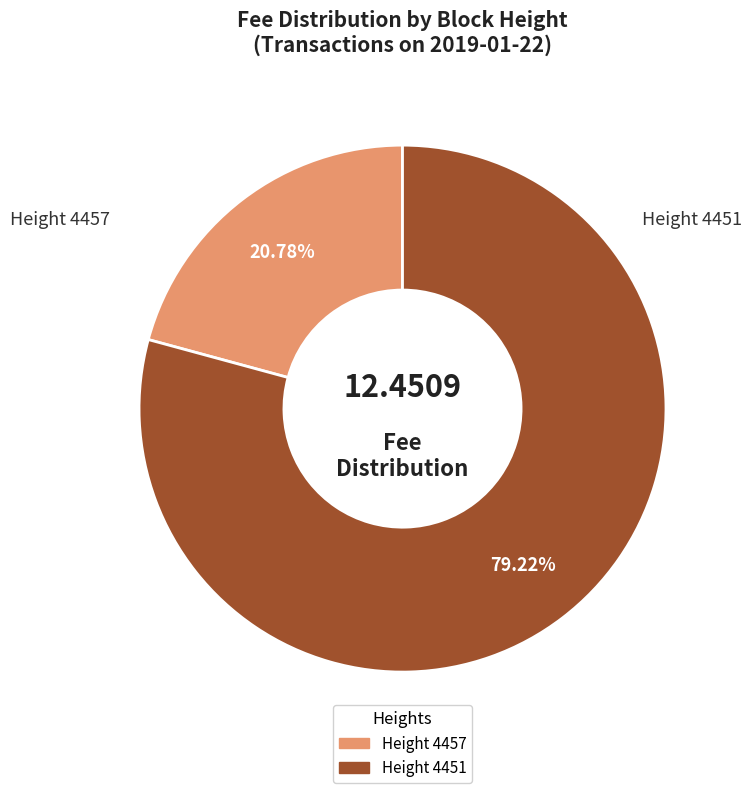

Is there any slice that represents more than half of the pie?

Yes